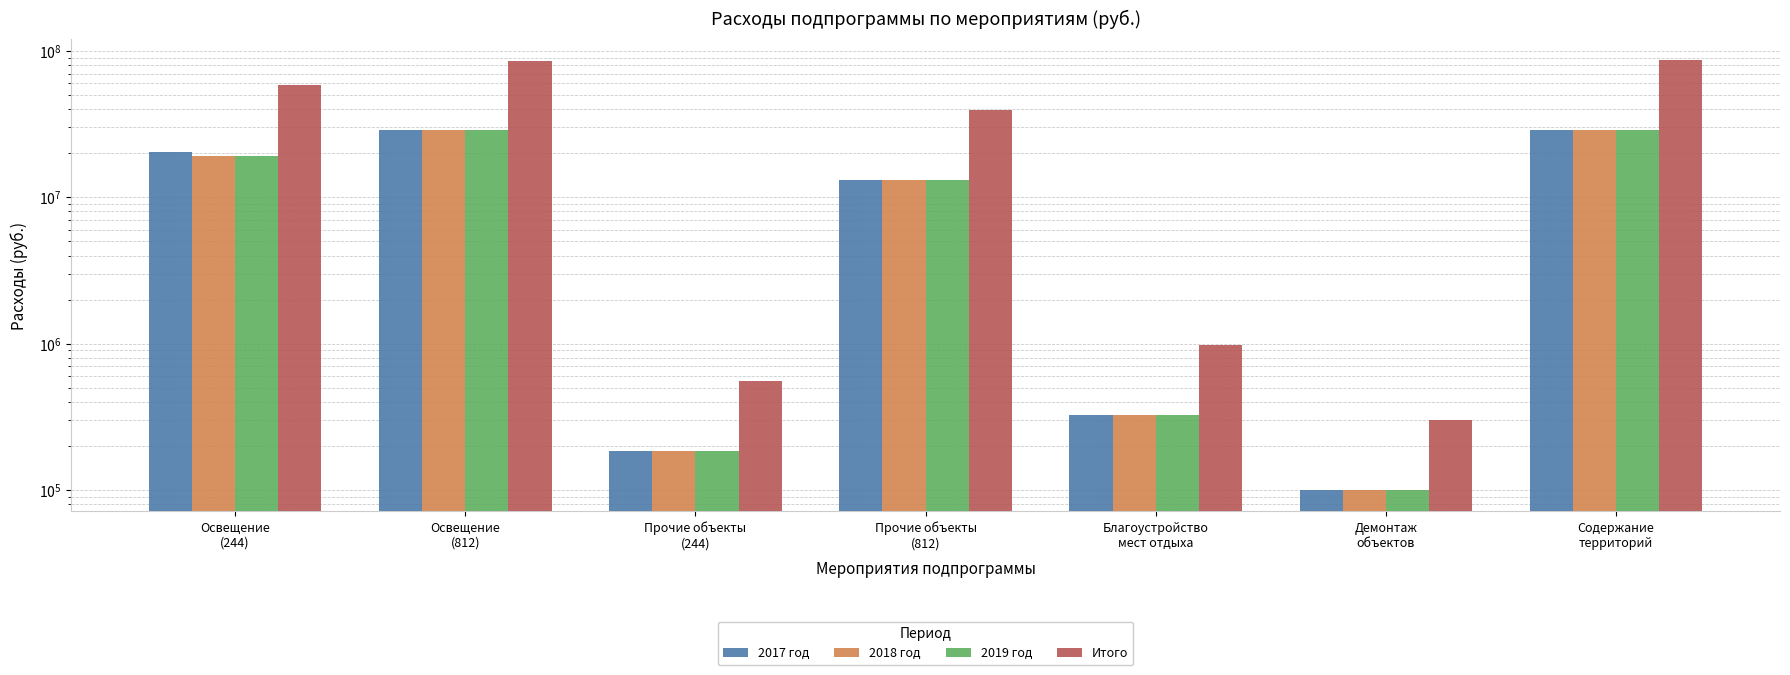

What is the minimum value shown in the chart?

100000.0